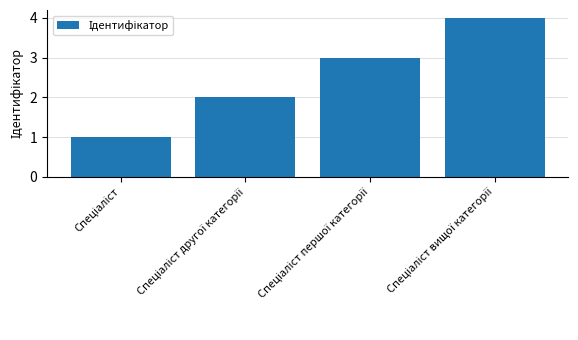

What is the maximum value shown in the chart?

4